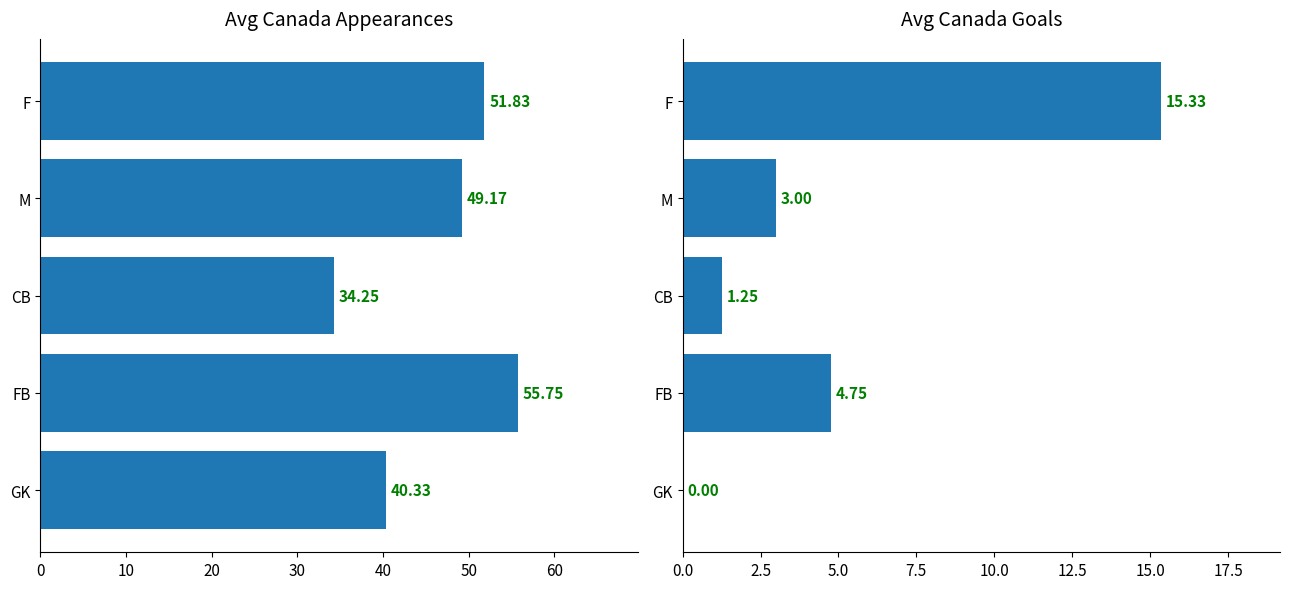

What is the value of the Avg Canada Goals bar at the 3rd from the left?

1.2